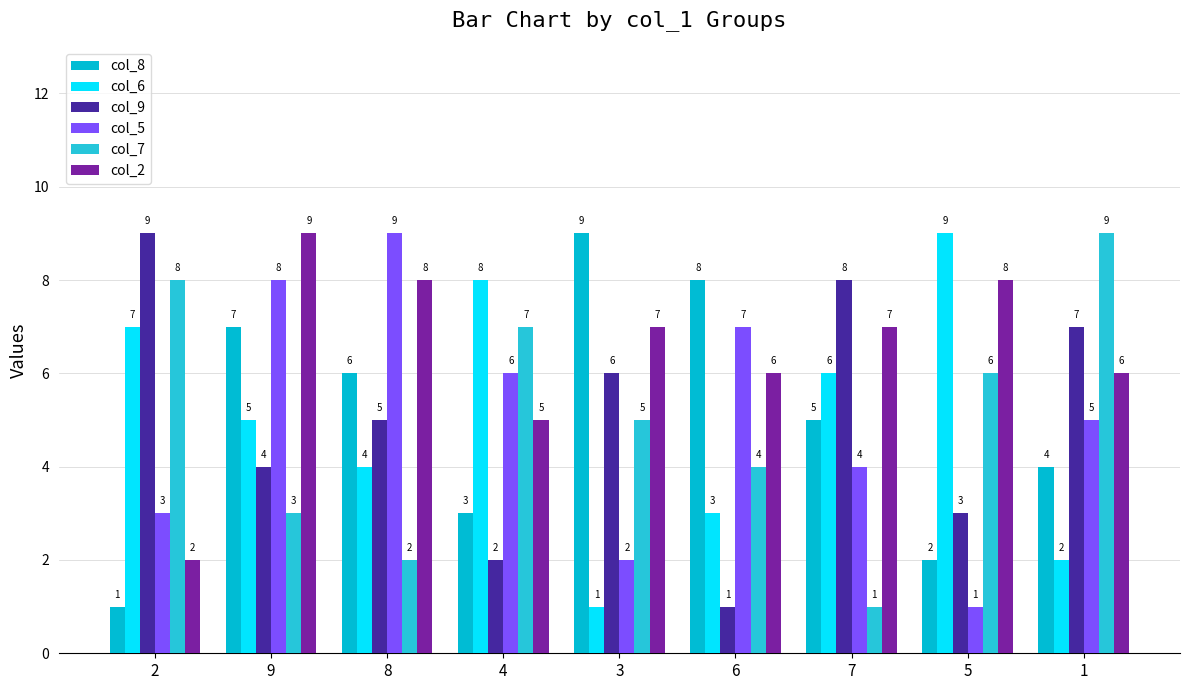

Which category has the lowest value across all series?

2